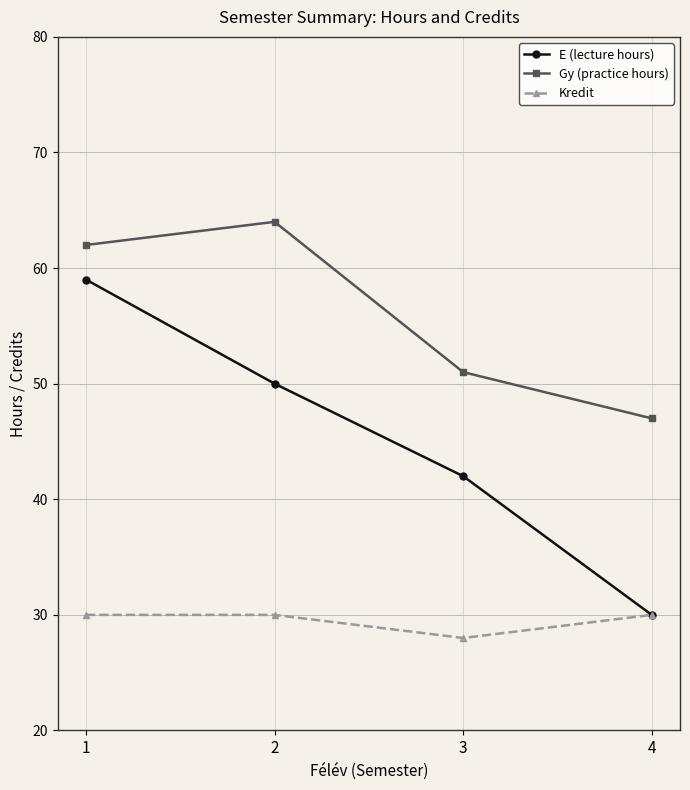

Is it true that Kredit equals 30 at 4?

True